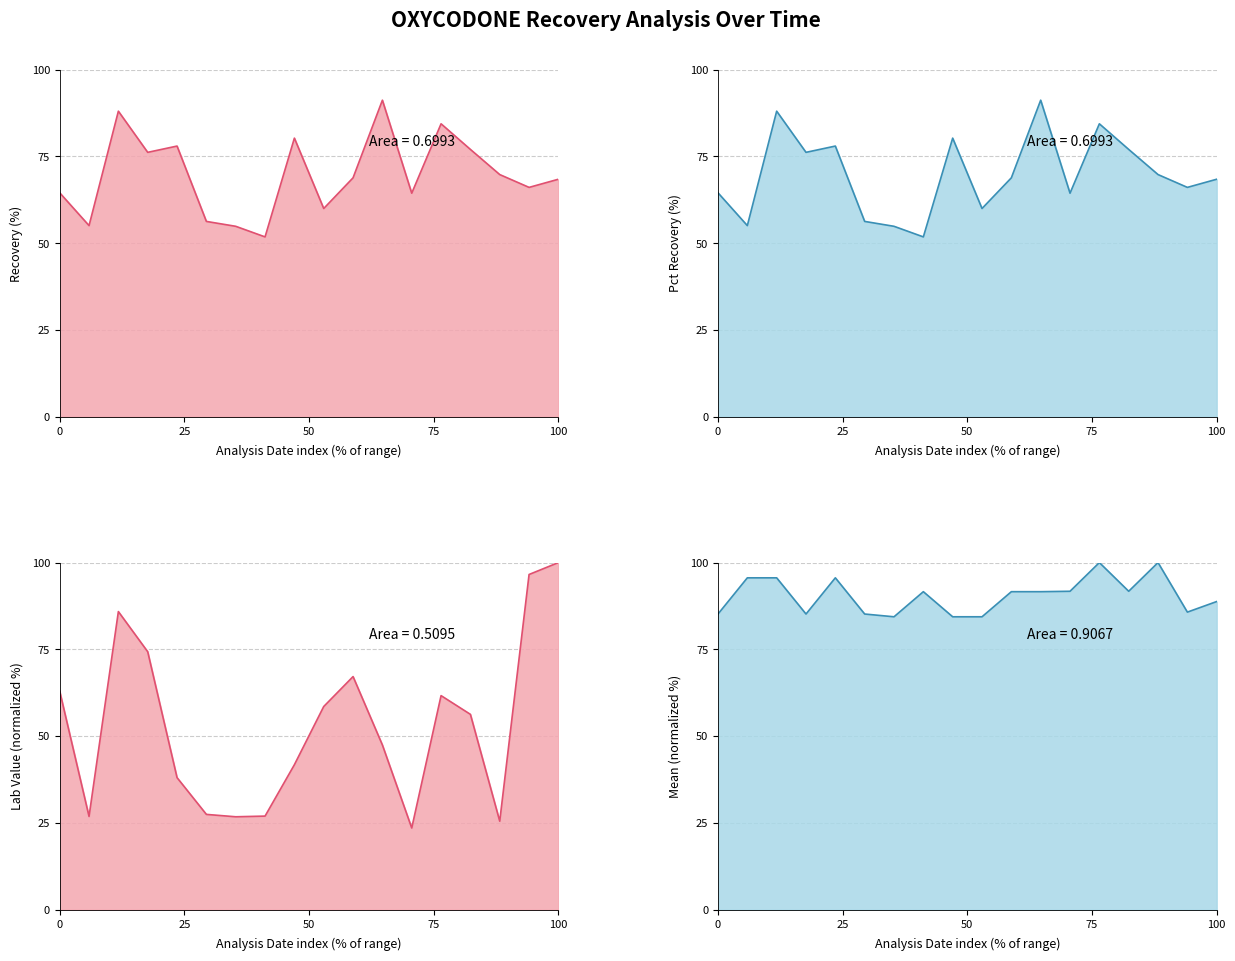

Does the chart display data point markers on the line(s)?

No